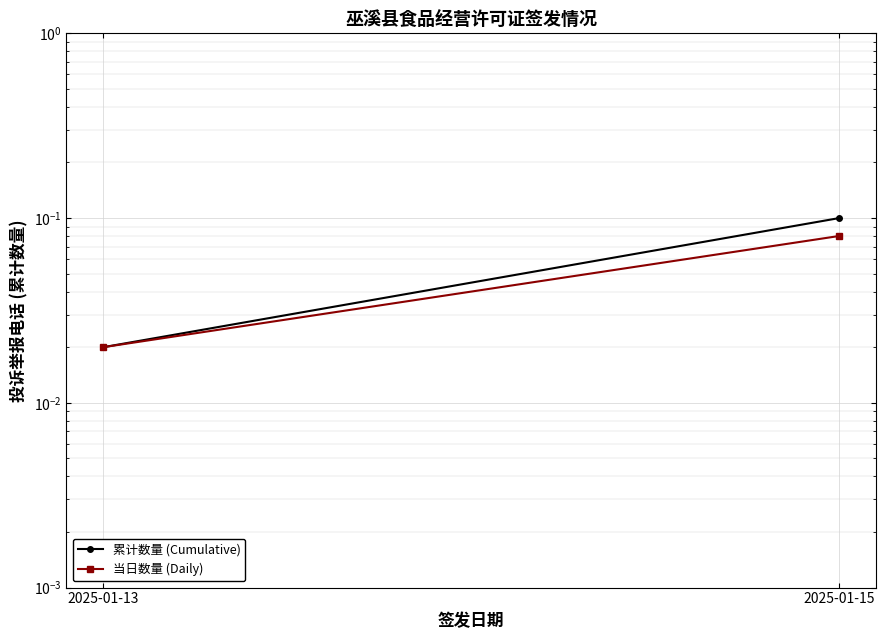

At which category is the sum across all series the highest?

2025-01-15